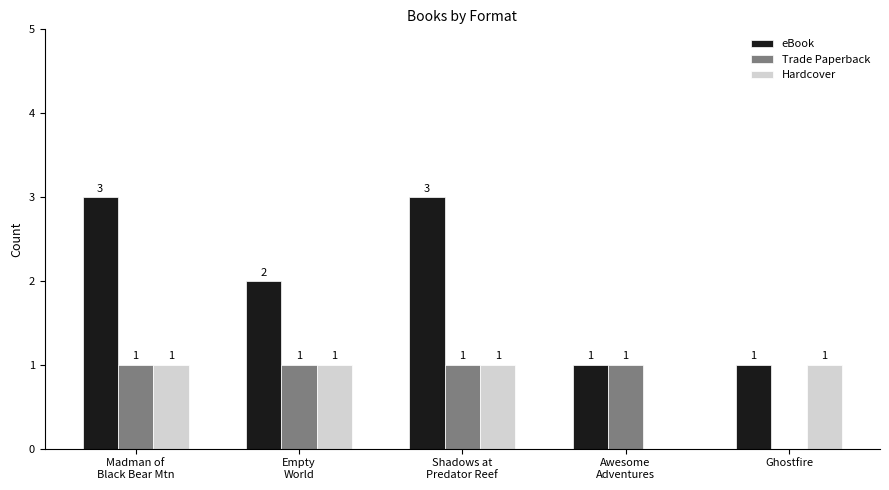

How many distinct data groups are displayed?

3